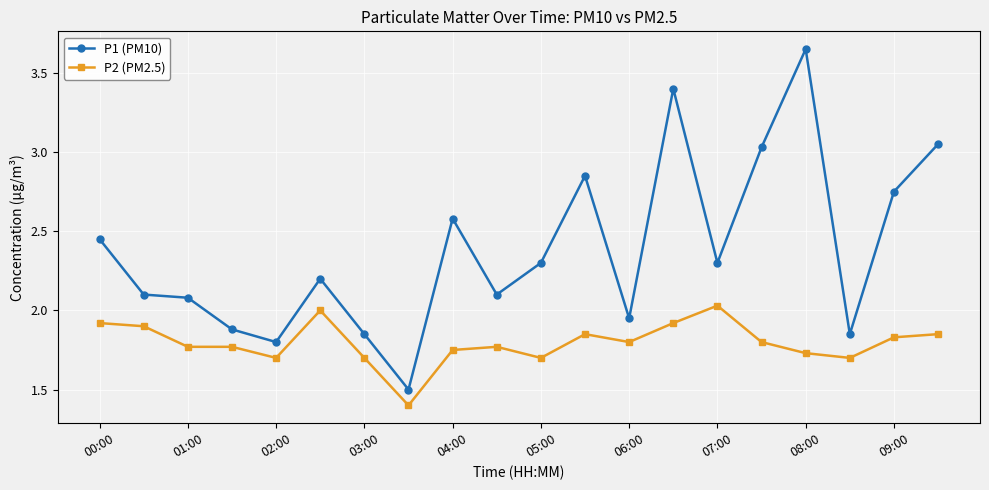

What is the value of the P1 (PM10) point at the 3rd from the left?

2.1